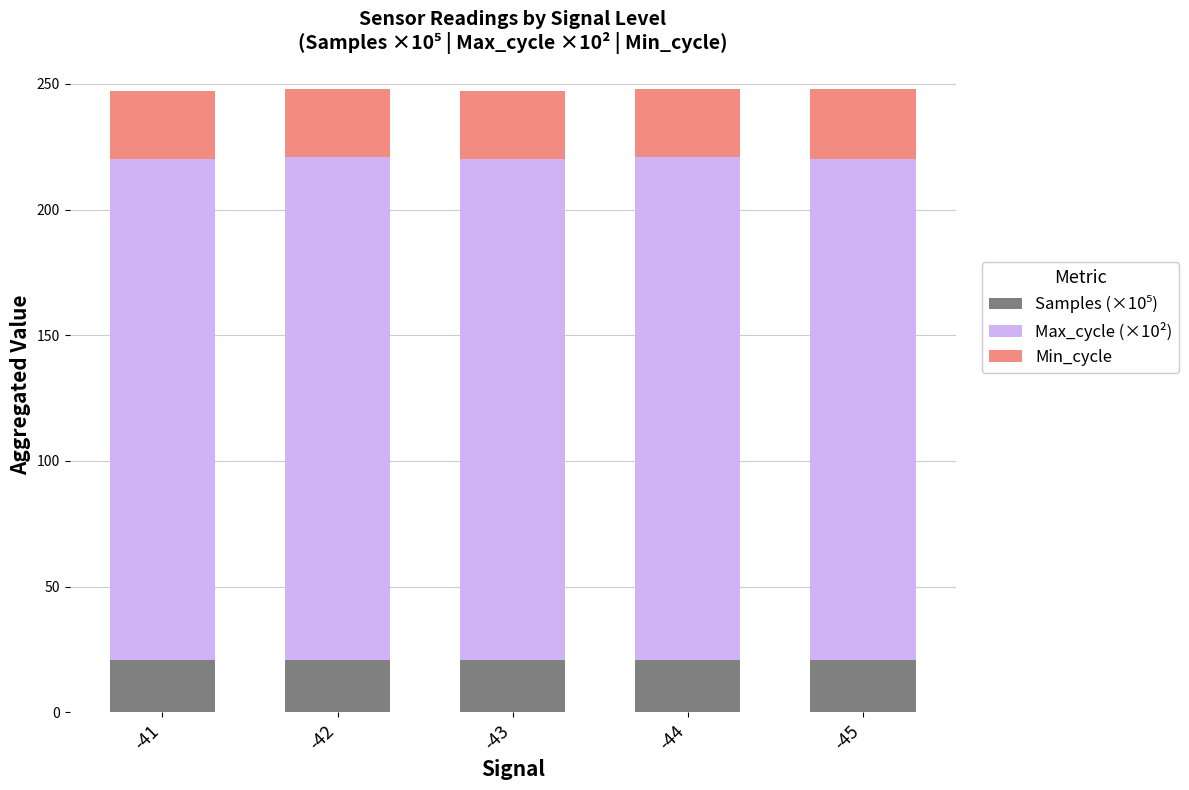

What is the total value across all series at -43?

247